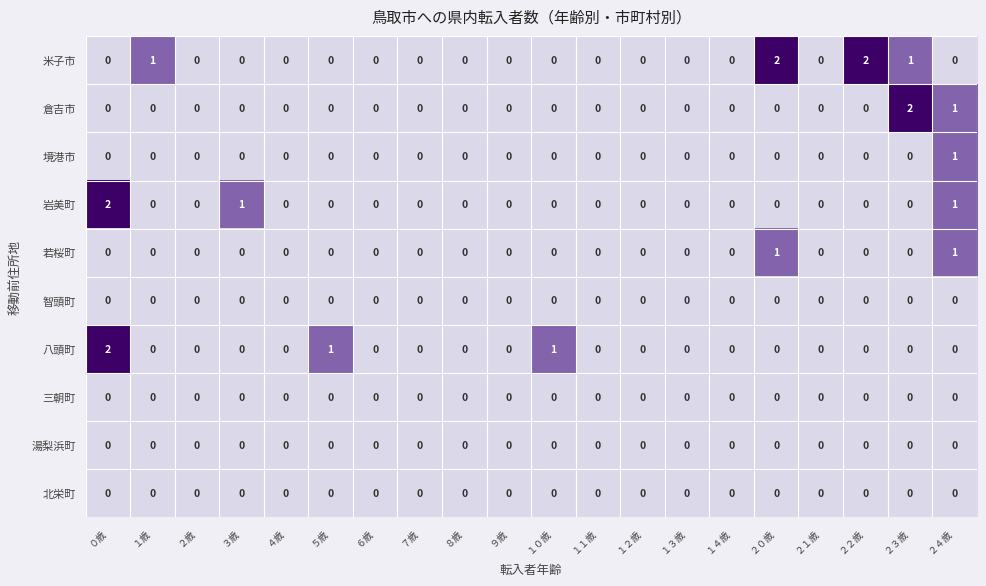

True or false: 米子市 has a value of 3 at ２０歳.

False